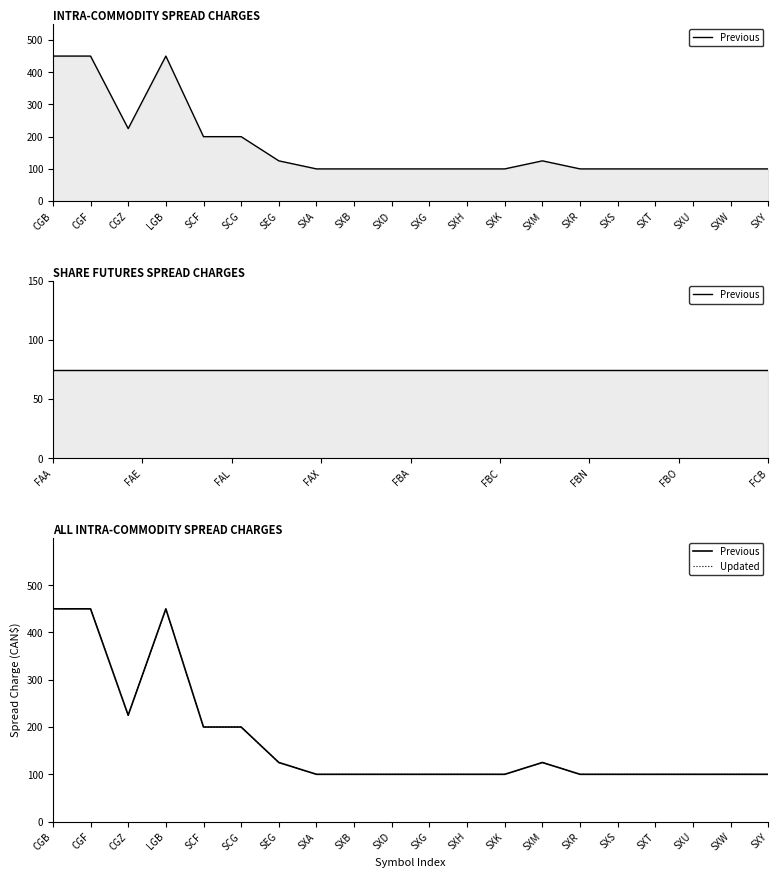

How many interior local peaks does the Previous series have?

2